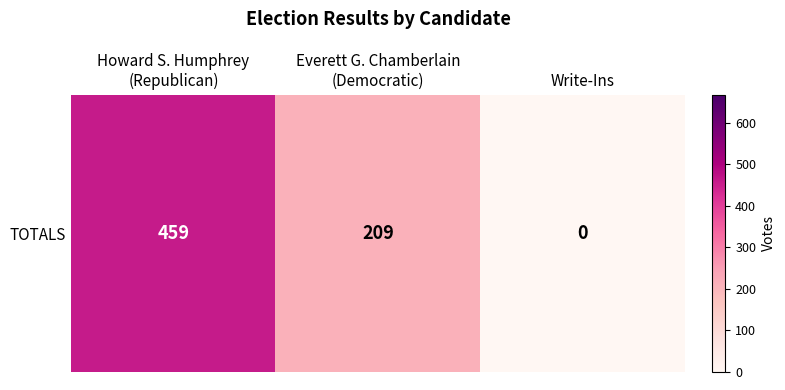

What is the average value?

223